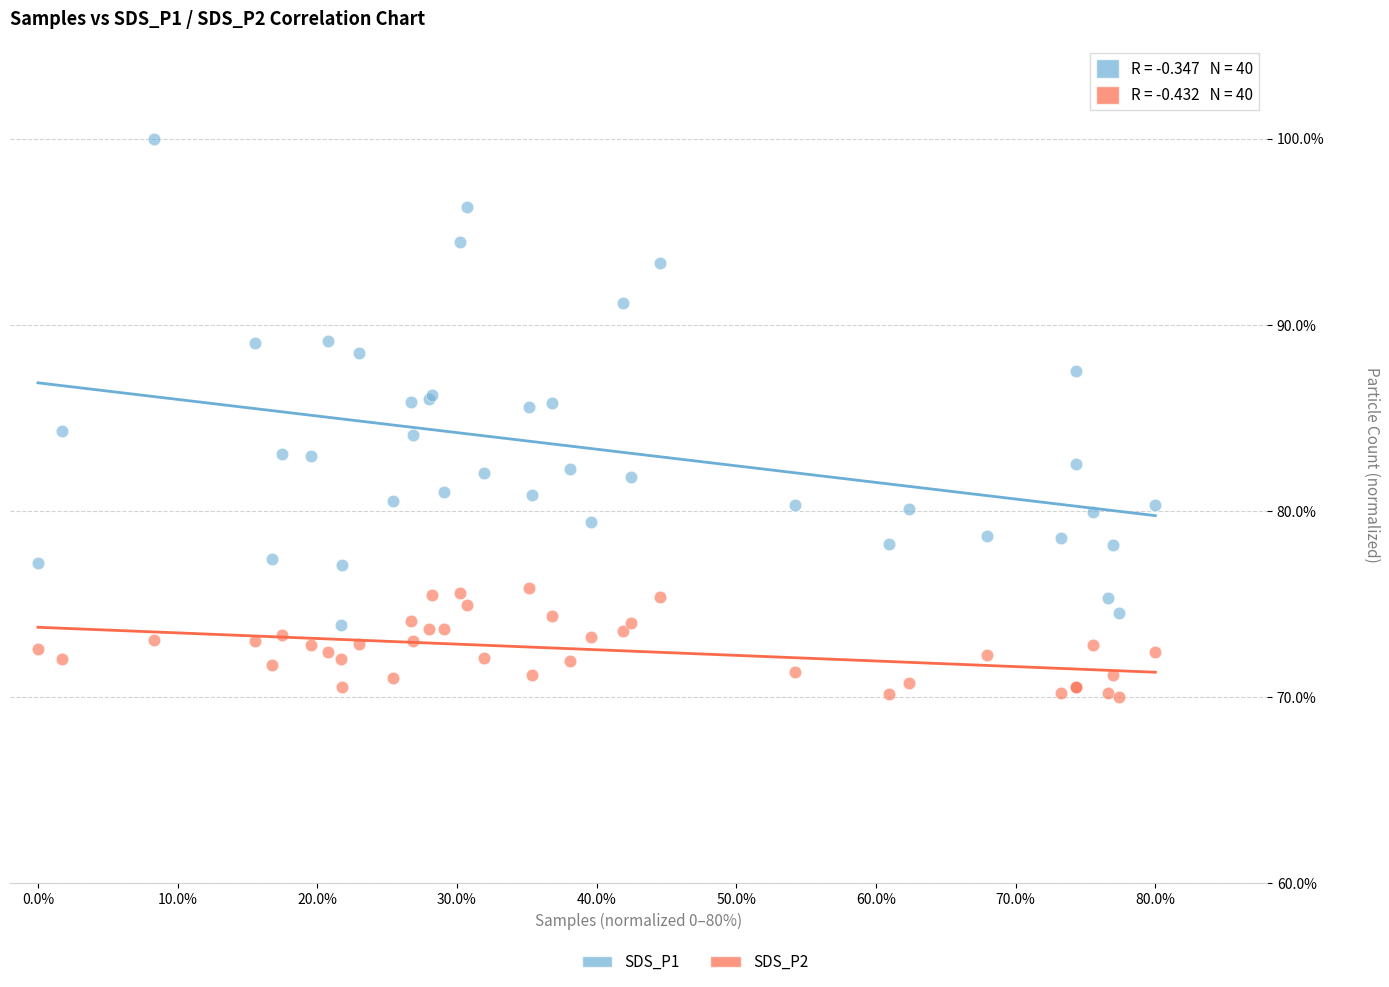

Which series reaches the maximum Y coordinate?

SDS_P1